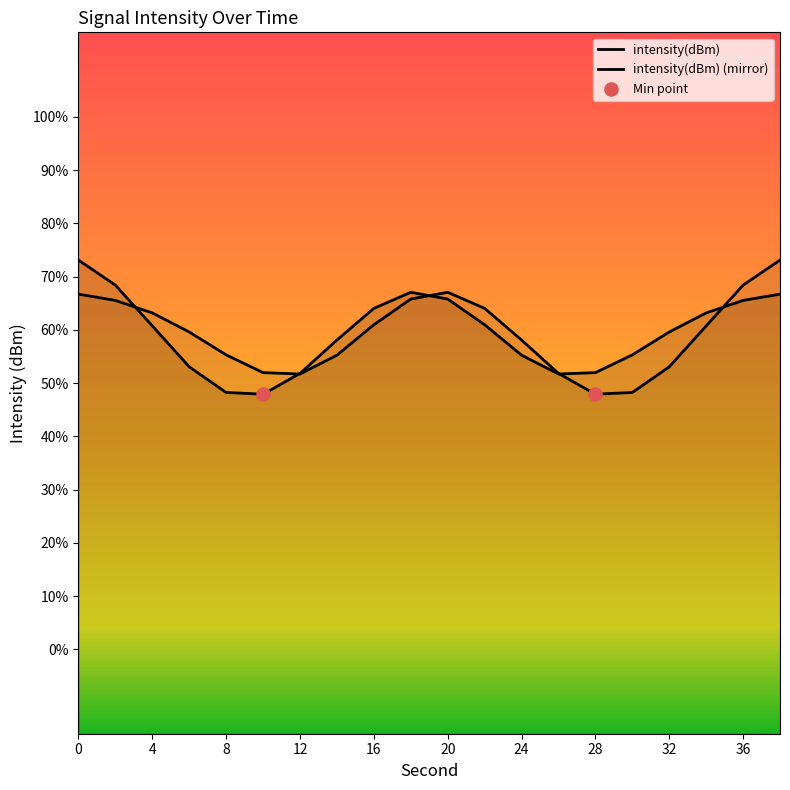

Which series contains the lowest Y value?

intensity(dBm)